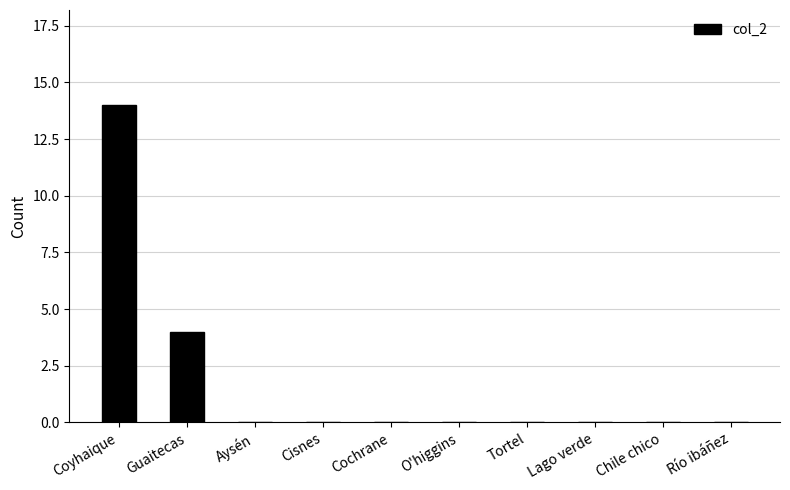

What is the greatest value displayed?

14